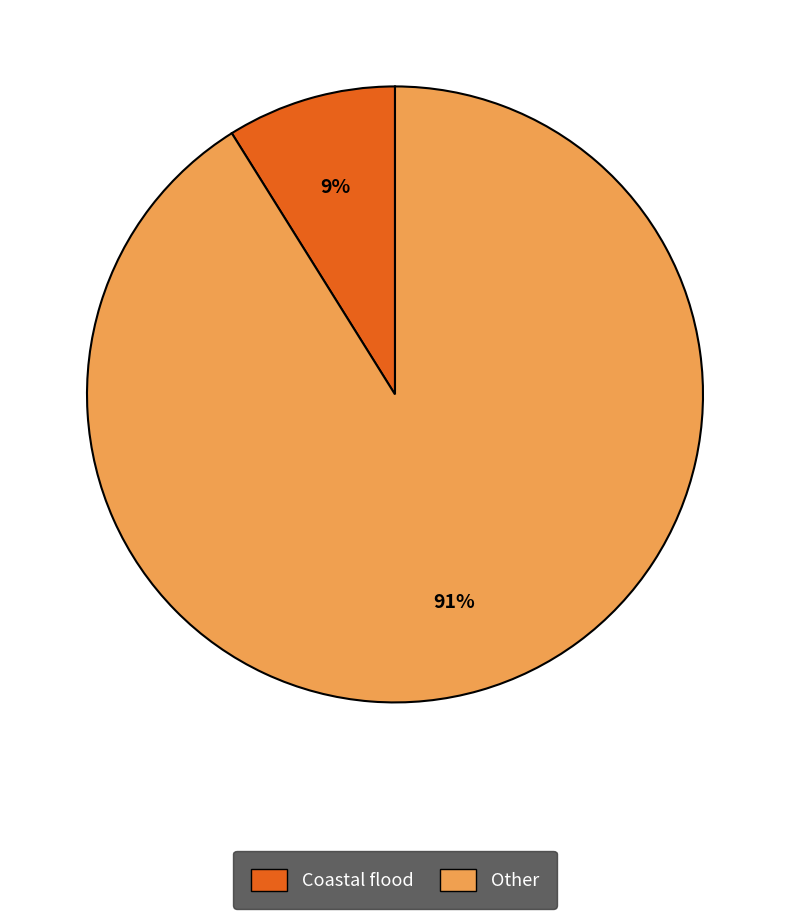

What is the smallest slice in the pie chart?

Coastal flood